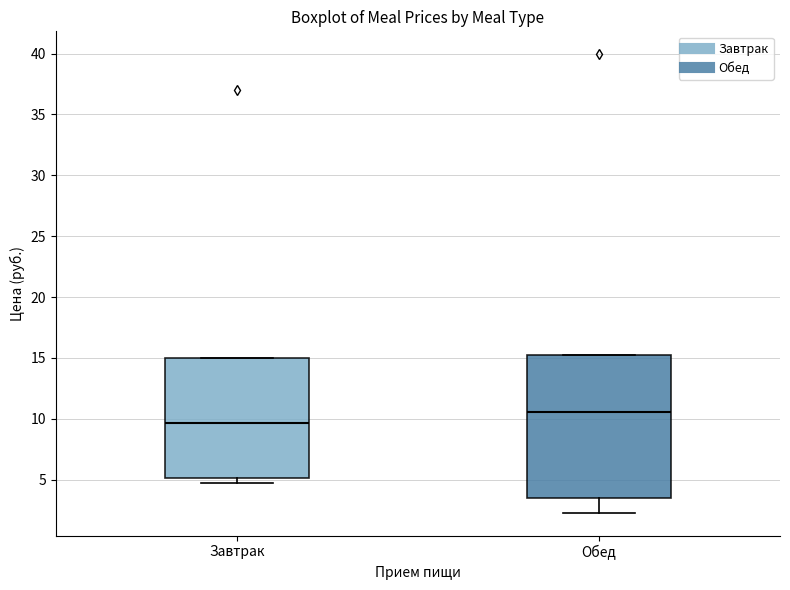

Comparing the boxes themselves (not the whiskers), which one is the tallest?

Обед